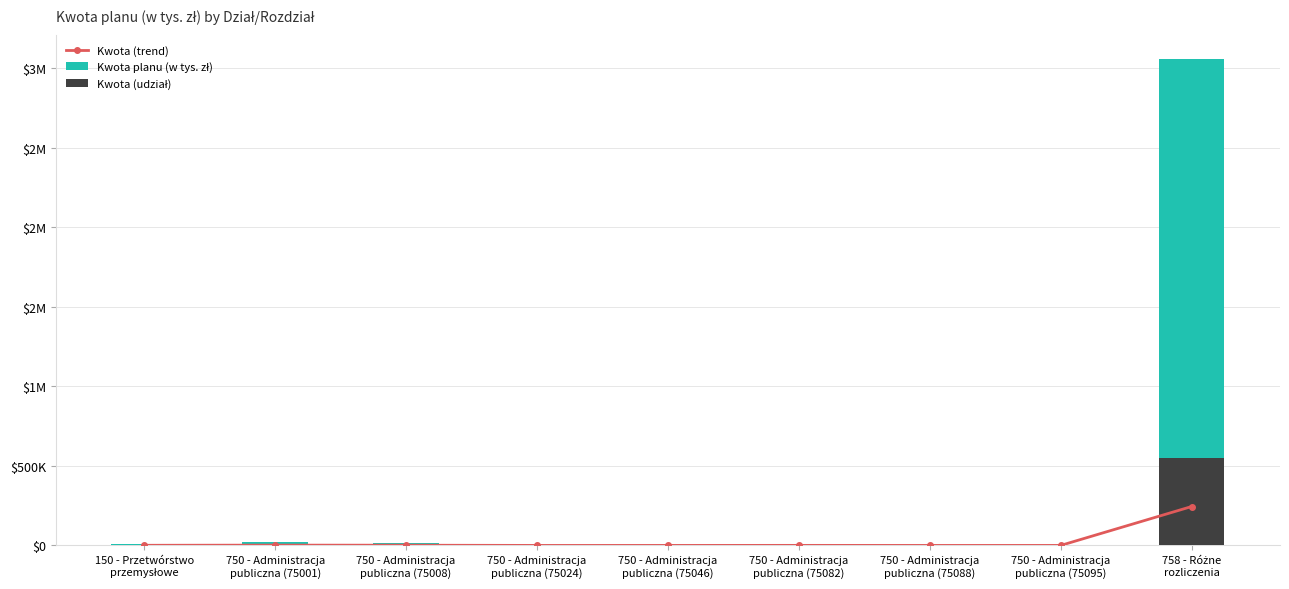

Where is Kwota (trend) nearest to the value 122257?

750 - Administracja
publiczna (75001)